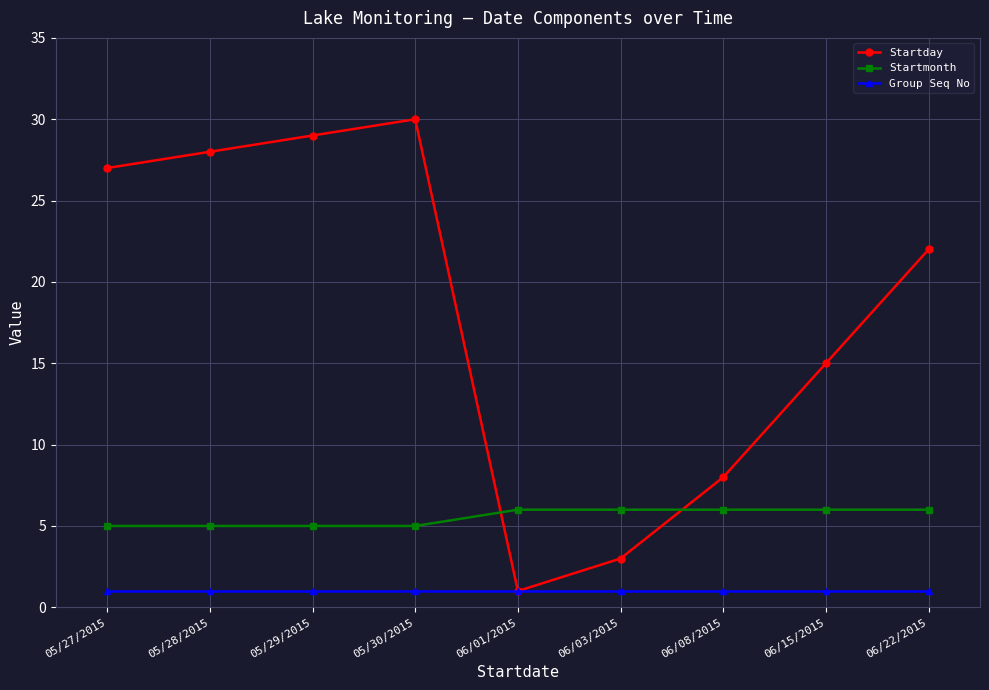

What is the difference between the Startmonth values at 06/01/2015 and 05/30/2015?

1